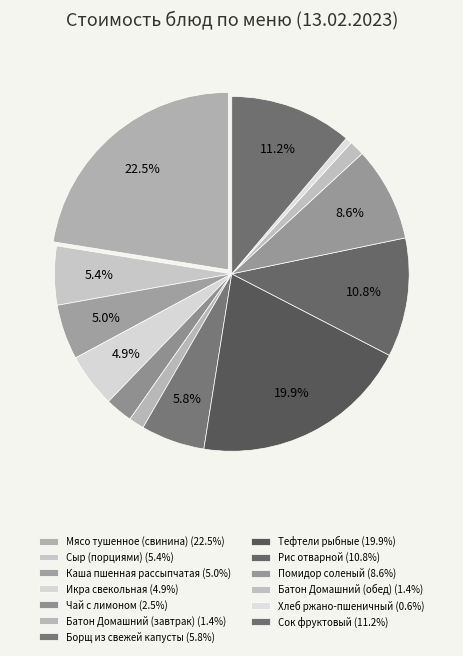

Which category has the biggest portion of the pie?

Мясо тушенное (свинина)